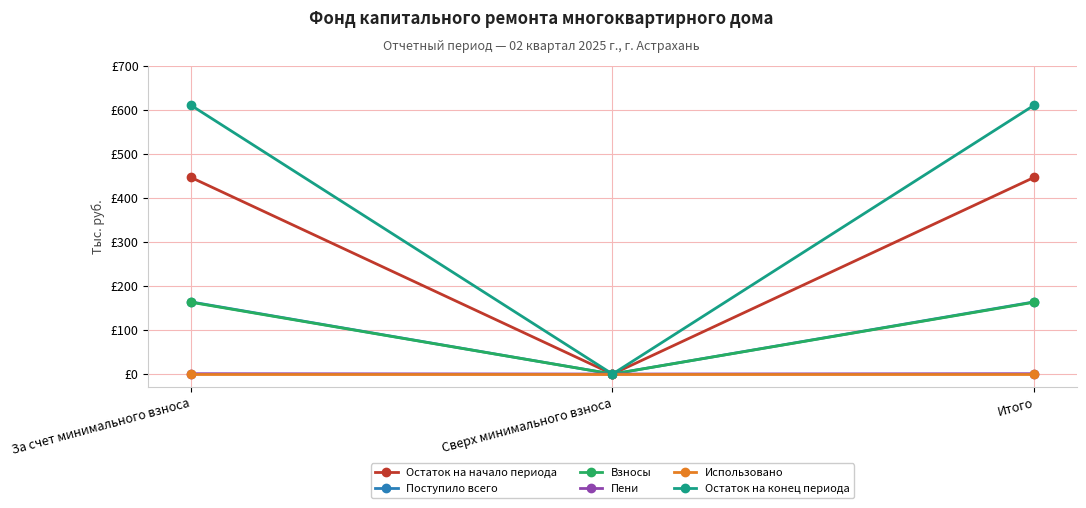

What are all the series names shown in the legend?

Остаток на начало периода, Поступило всего, Взносы, Пени, Использовано, Остаток на конец периода